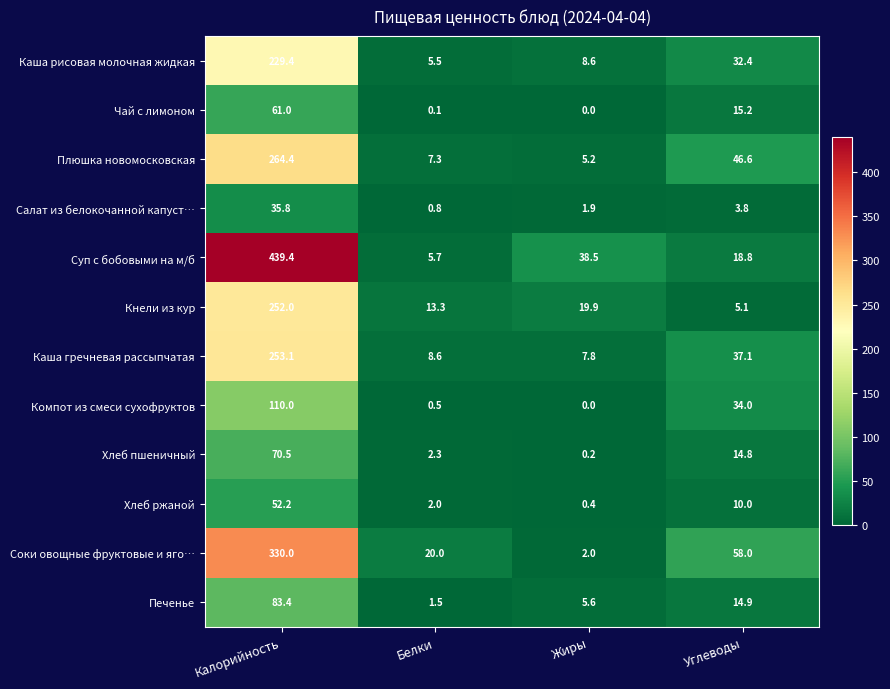

The Кнели из кур series shows 13.3 at Белки. True or false?

True